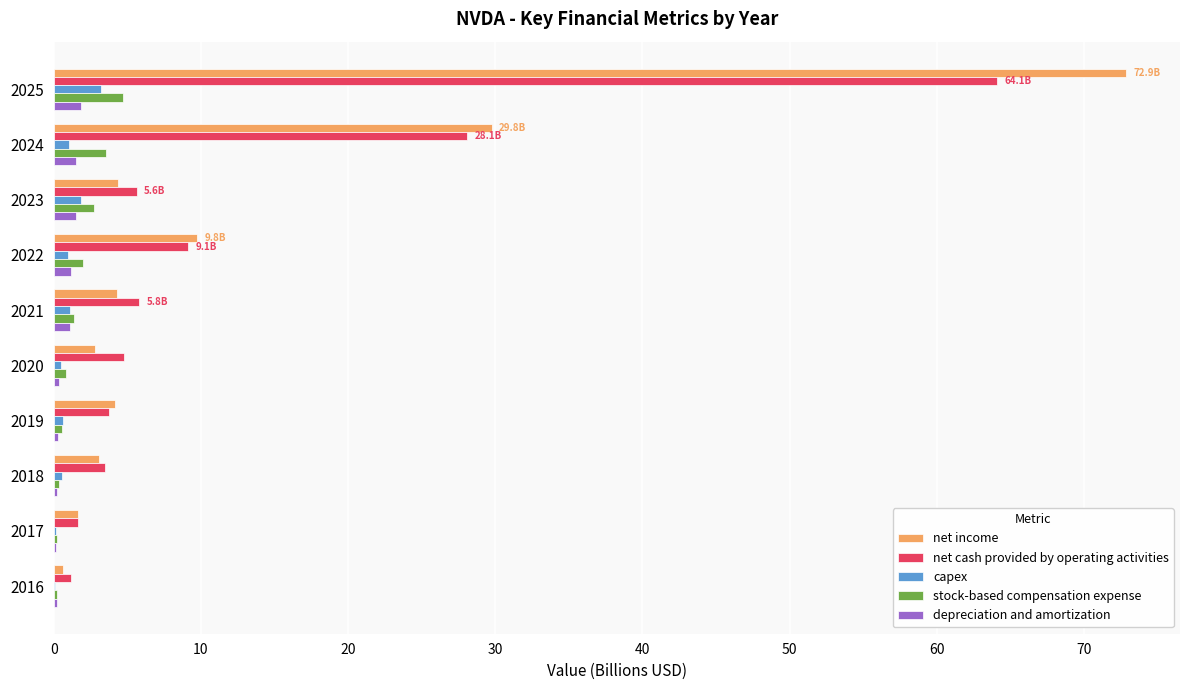

How many distinct data groups are displayed?

5